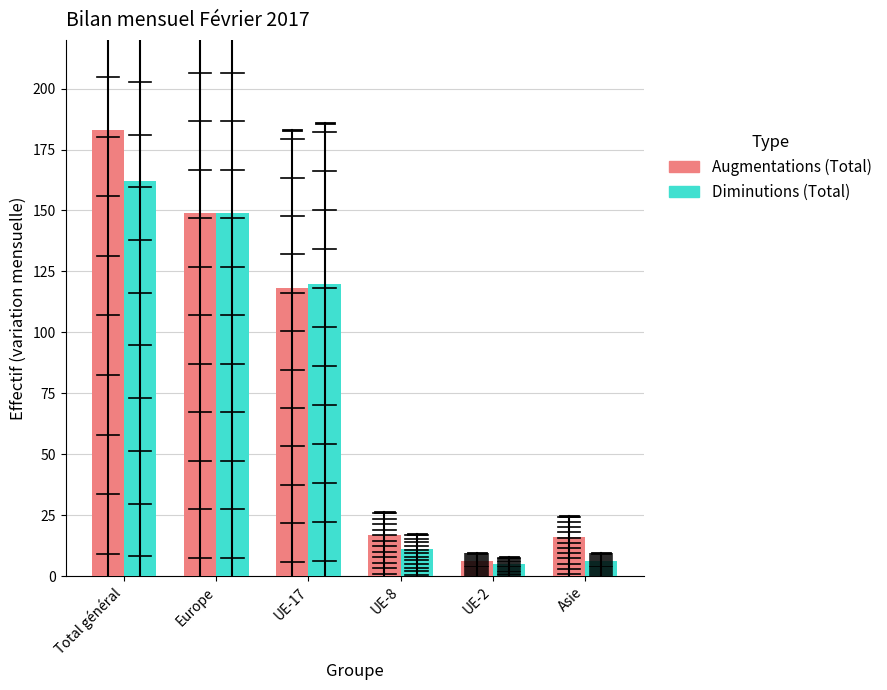

Where does the Augmentations (Total) series first go above 118?

Total général